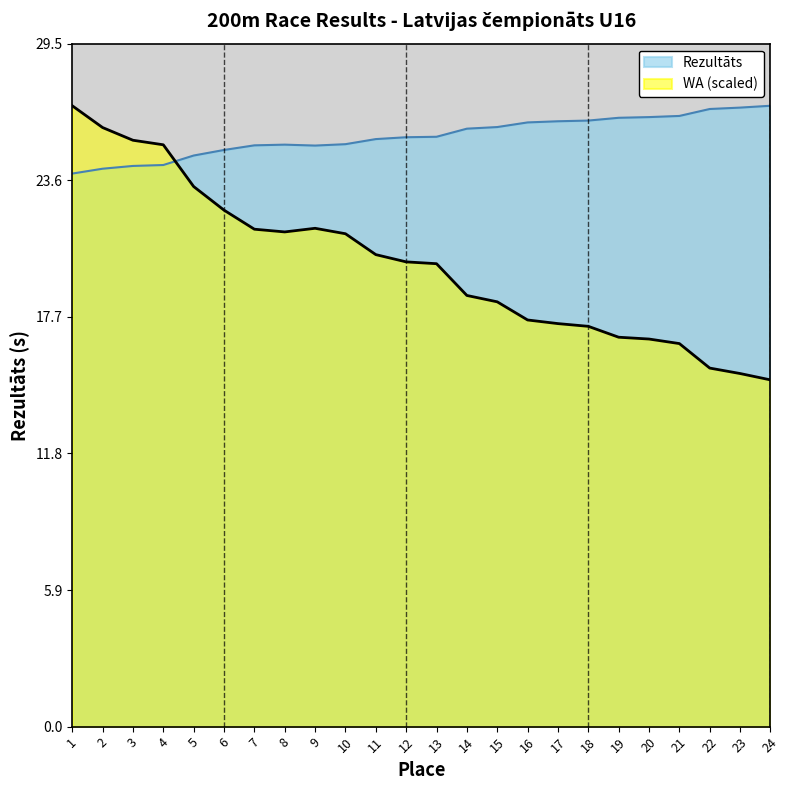

What is the total value across all series at 10?

46.5